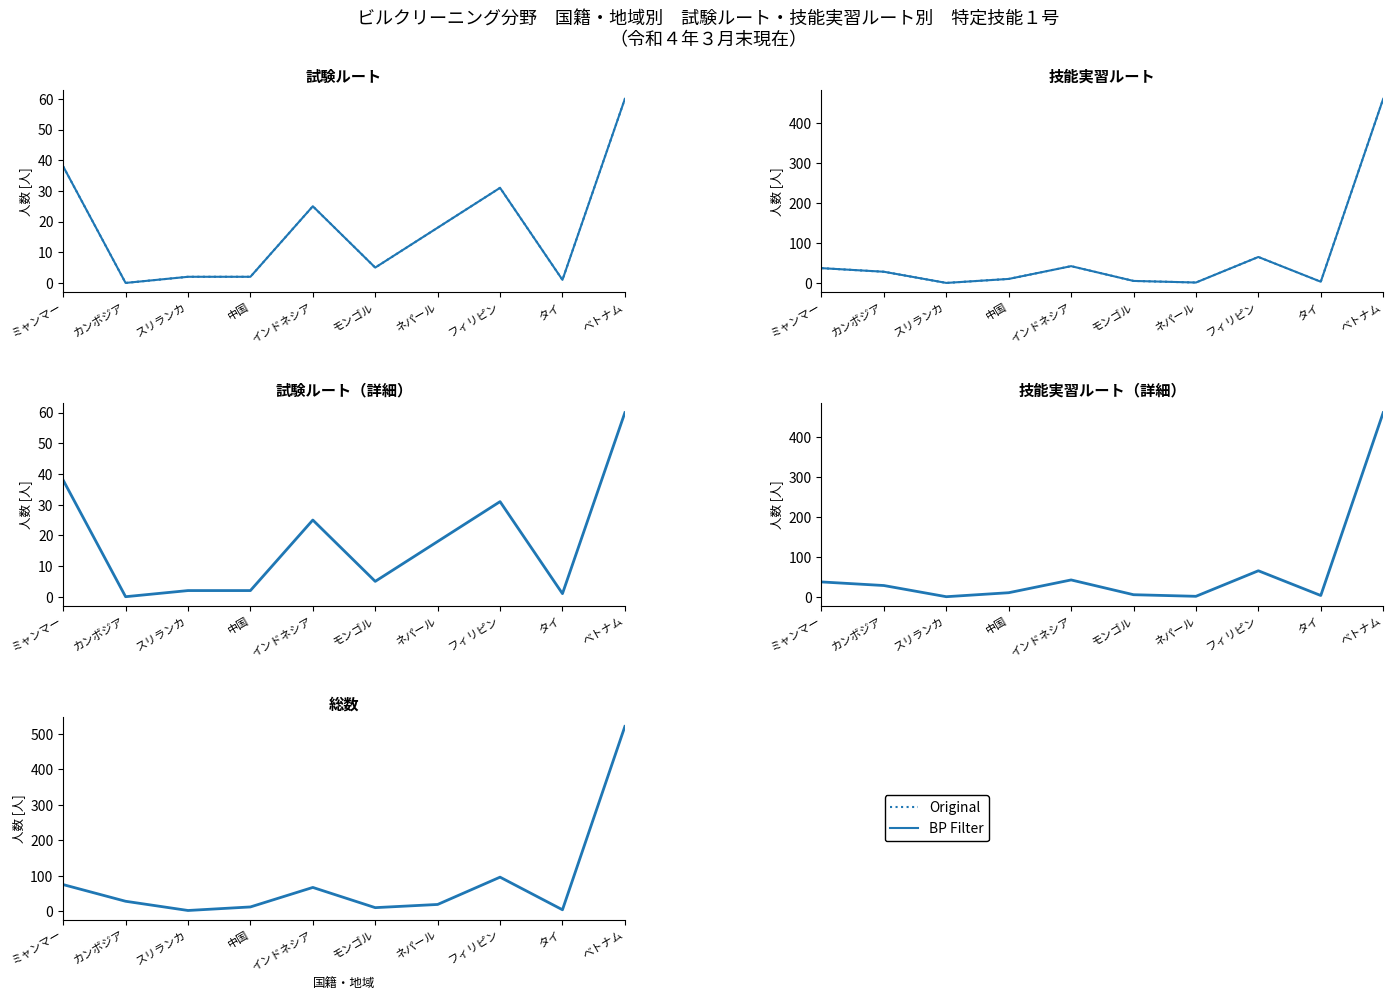

Which series has the largest range (max minus min)?

BP Filter